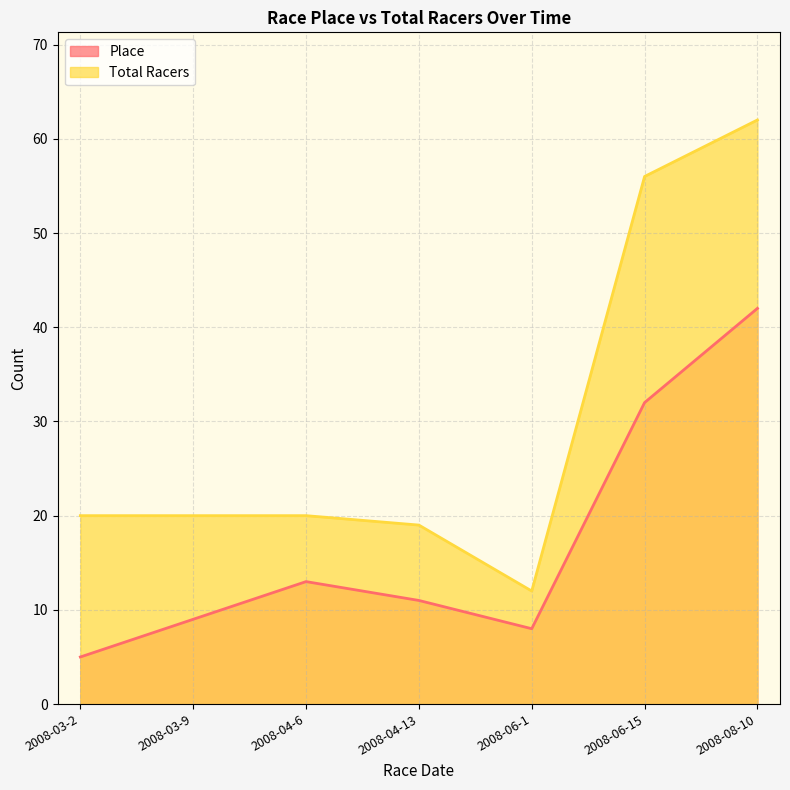

At which category does Place reach its first local valley?

2008-06-1